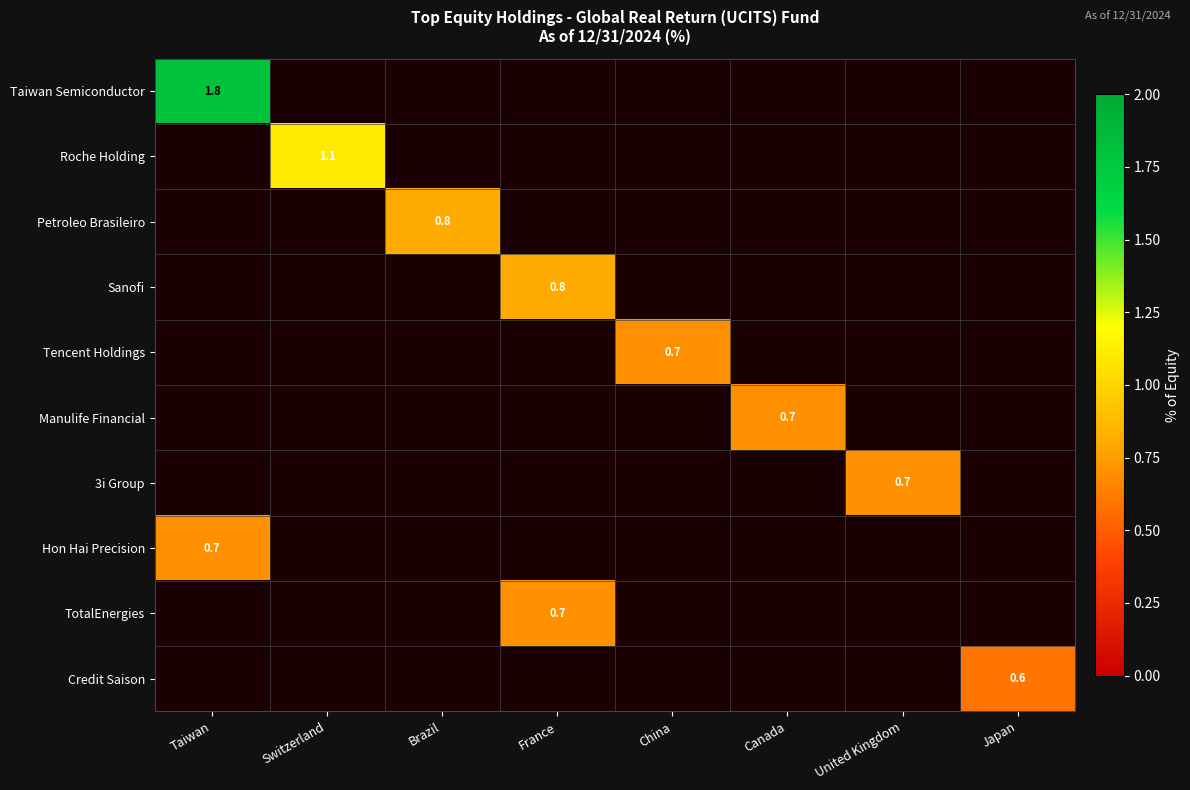

The value of Petroleo Brasileiro at Brazil is 0.8. True or false?

True